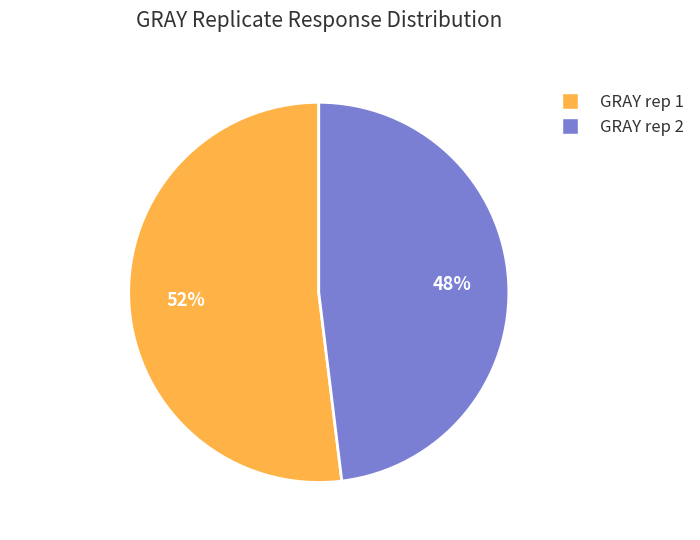

Rank the categories by value from lowest to highest.

GRAY rep 2, GRAY rep 1